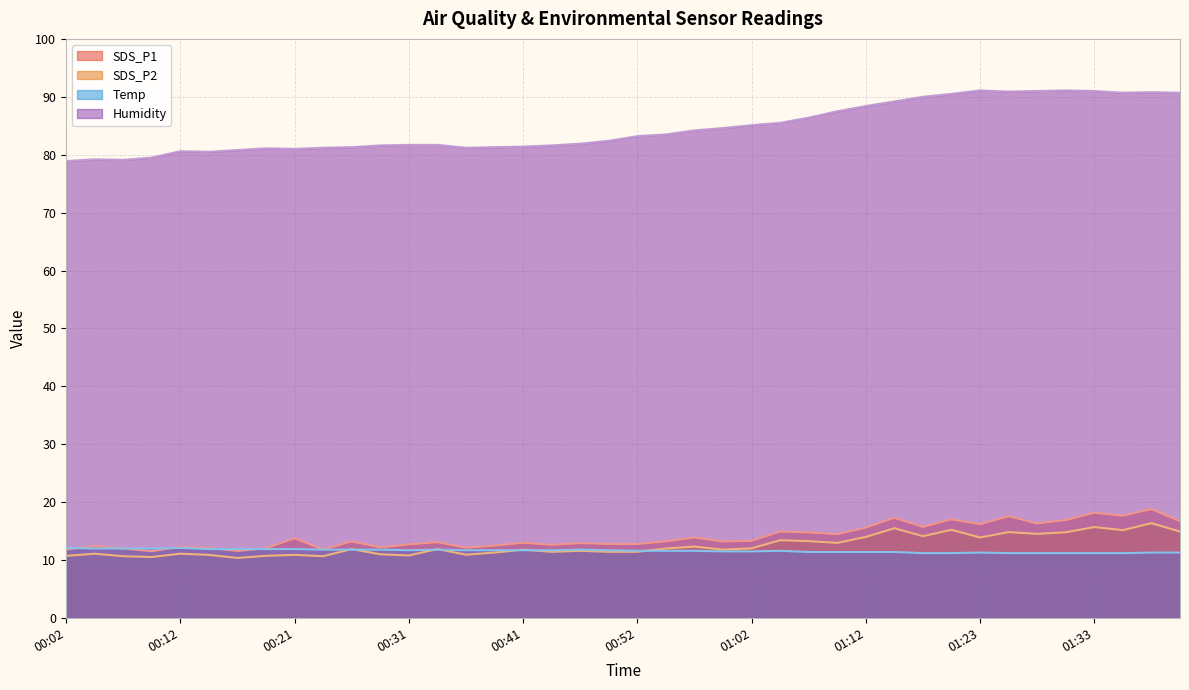

True or false: Humidity and Temp cross at least once.

False